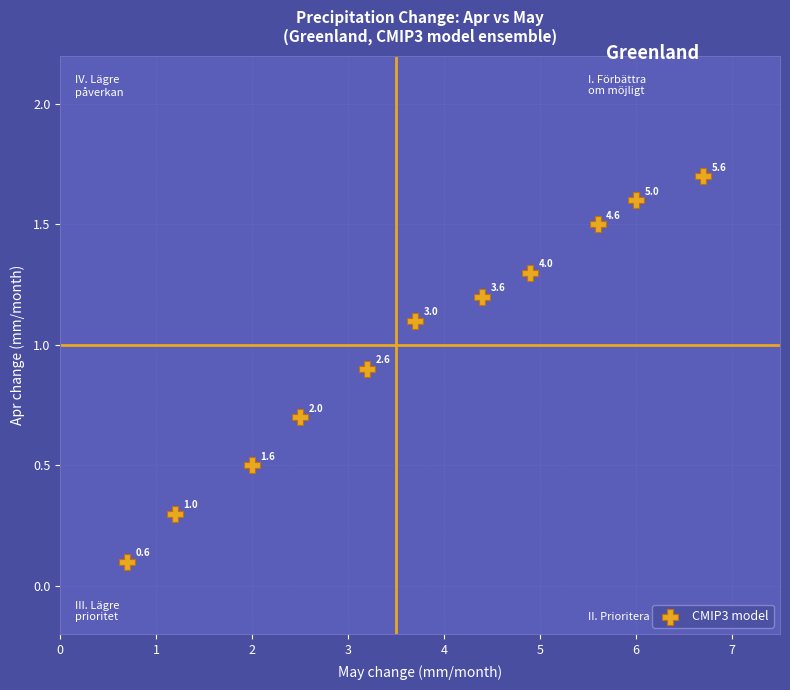

What is the range of X values (max minus min)?

6.0